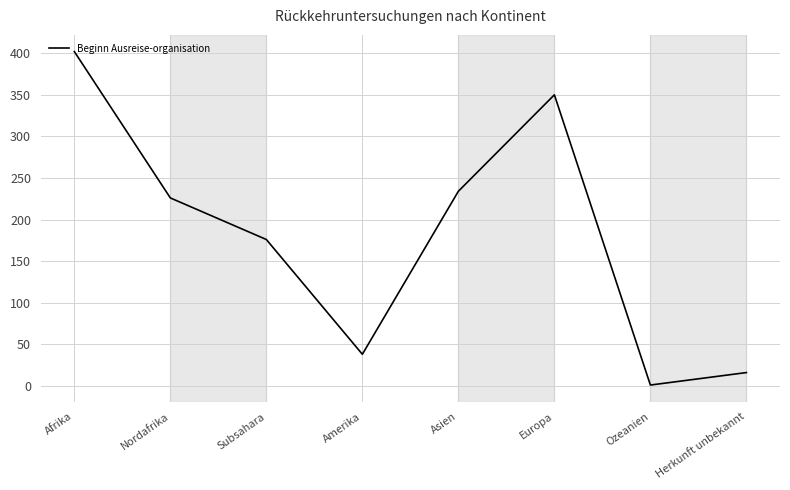

What is the difference between the second highest and second lowest values?

334